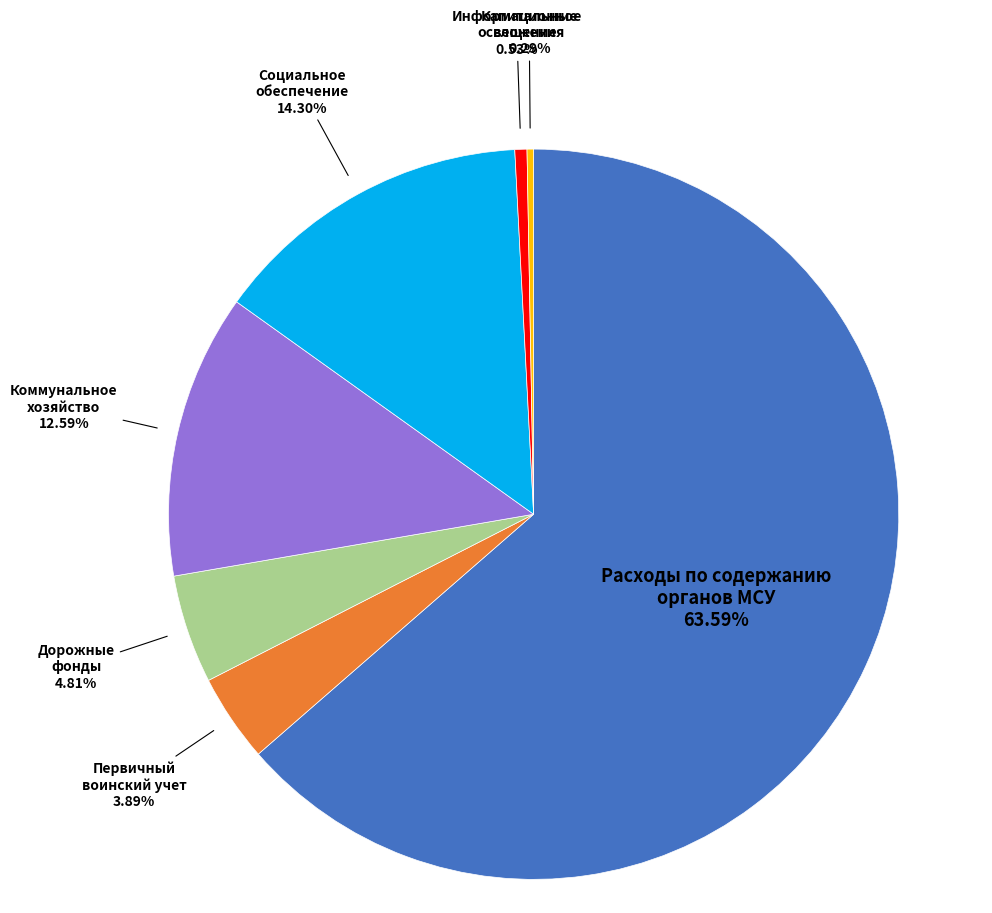

To the nearest percent, what is the average slice percentage?

14%